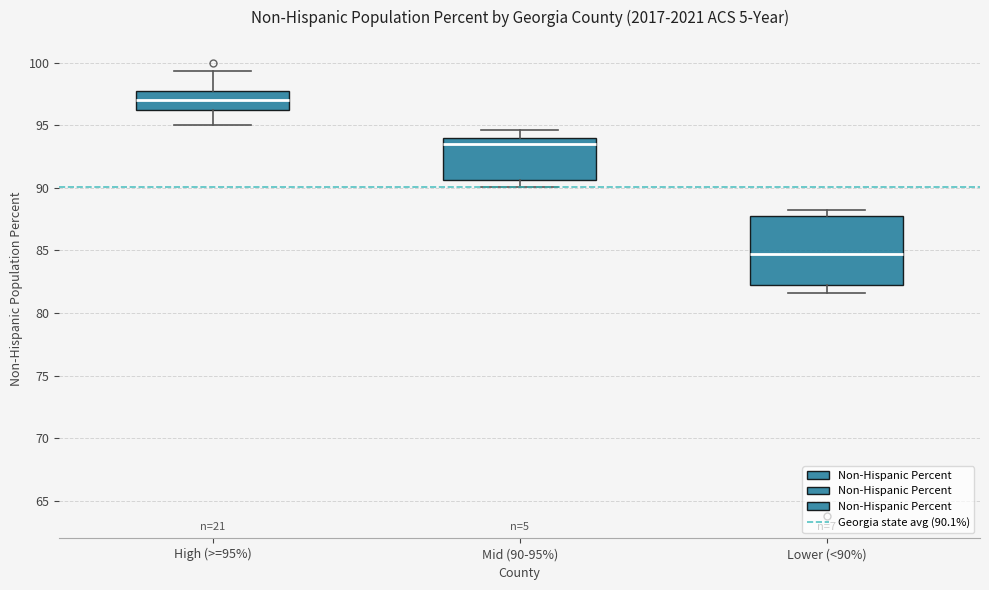

Which box has the highest median line?

High (>=95%)